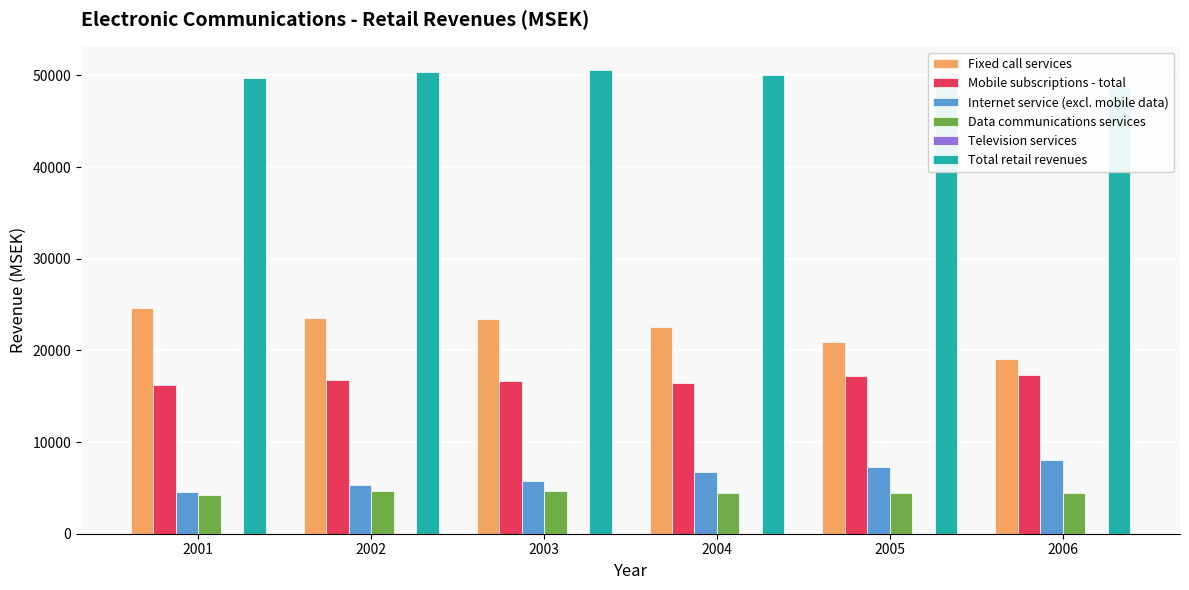

Reading left to right, list all the values displayed in this chart.

Fixed call services: 2001=24628.3	2002=23562.9	2003=23458.4	2004=22543.7	2005=20913.2	2006=19024.7
Mobile subscriptions - total: 2001=16247.7	2002=16760.1	2003=16708.7	2004=16426.6	2005=17184.6	2006=17288.0
Internet service (excl. mobile data): 2001=4554.6	2002=5359.5	2003=5763.5	2004=6697.2	2005=7250.5	2006=8050.1
Data communications services: 2001=4277.8	2002=4686.7	2003=4672.8	2004=4420.6	2005=4451.6	2006=4399.6
Television services: 2001=0.0	2002=0.0	2003=0.0	2004=0.0	2005=0.0	2006=0.0
Total retail revenues: 2001=49708.4	2002=50369.2	2003=50603.3	2004=50088.0	2005=49799.9	2006=48762.4